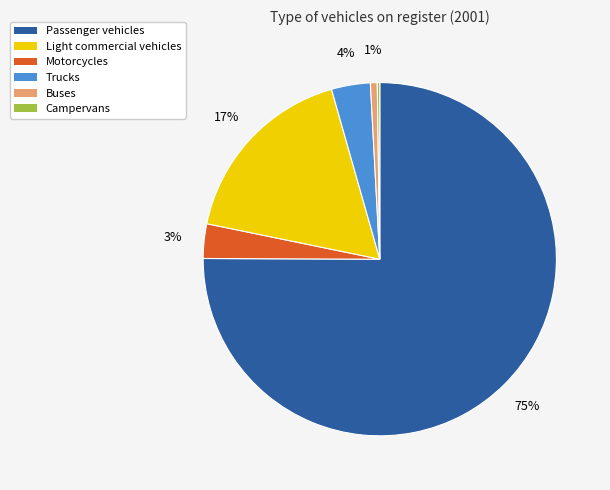

To the nearest percent, what is the difference between the largest and smallest slice percentages?

75%